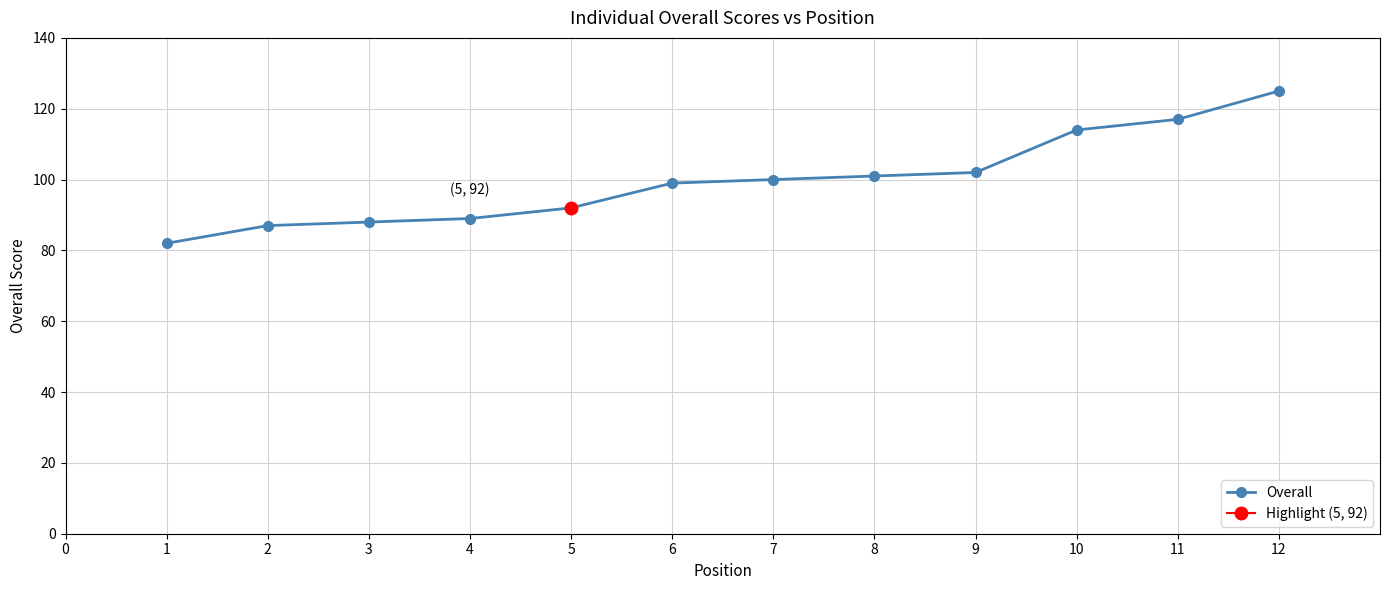

What is the value of the 9th point from the left?

102